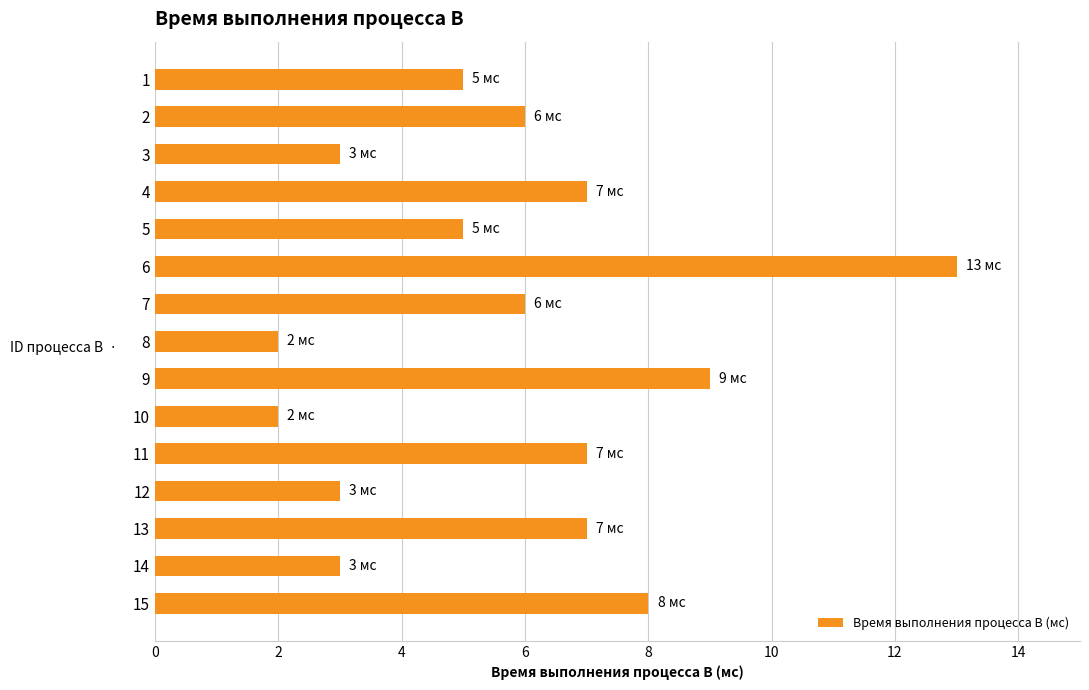

The value at 12 is 2. True or false?

False